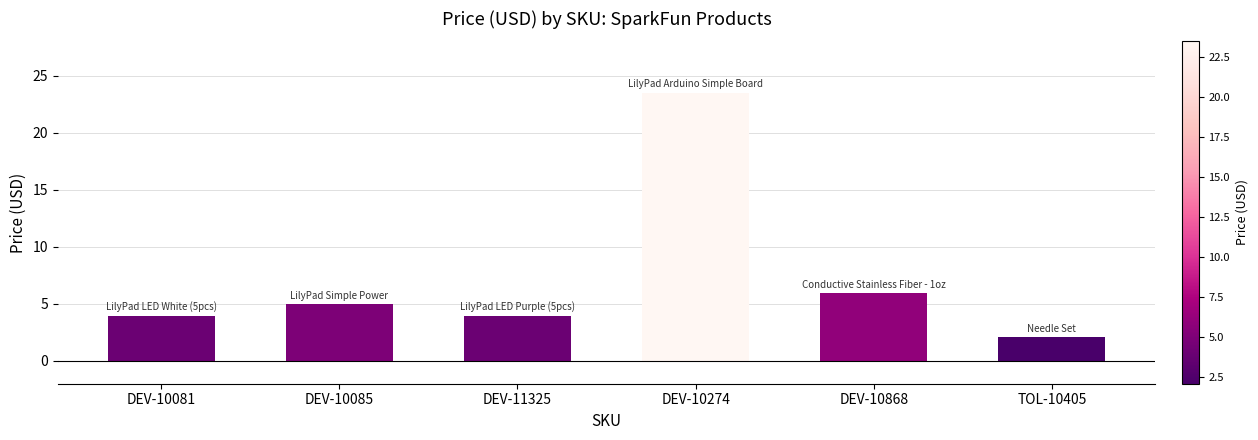

What is the label of the 3rd bar from the left?

DEV-11325